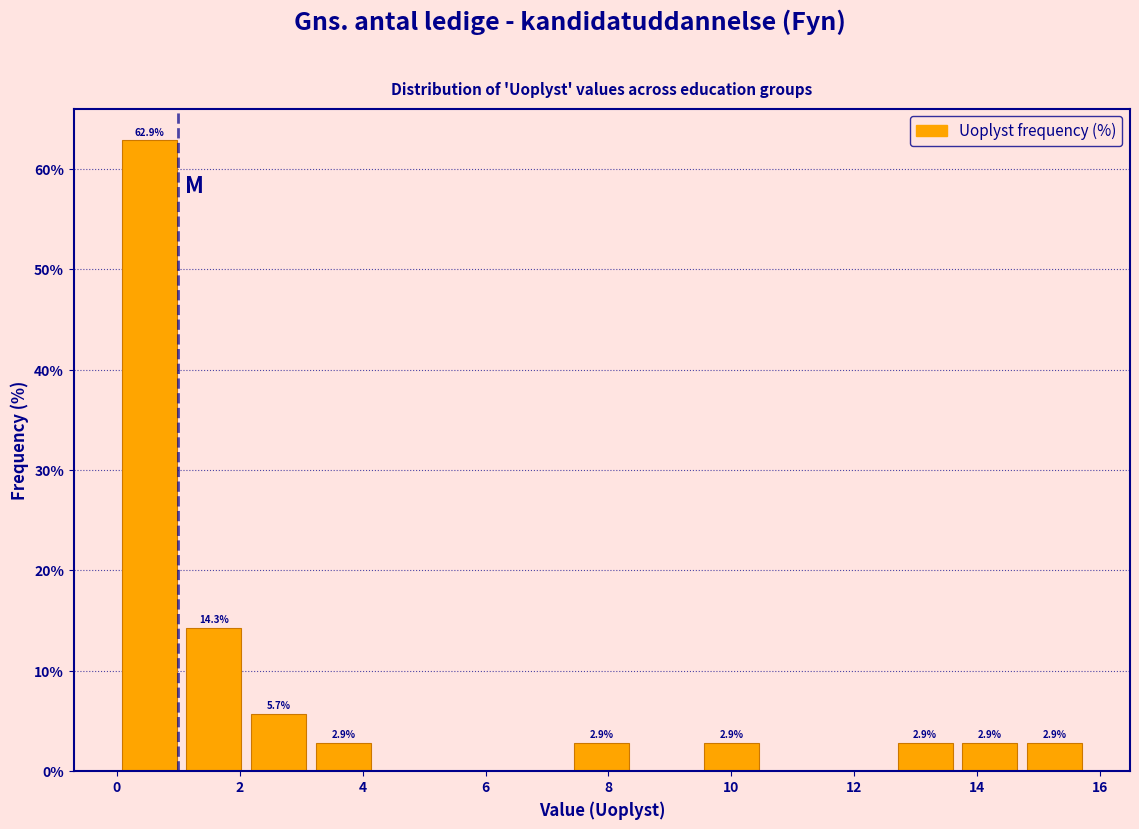

Over which range of the x-axis is the bar tallest?

0.0 to 1.0